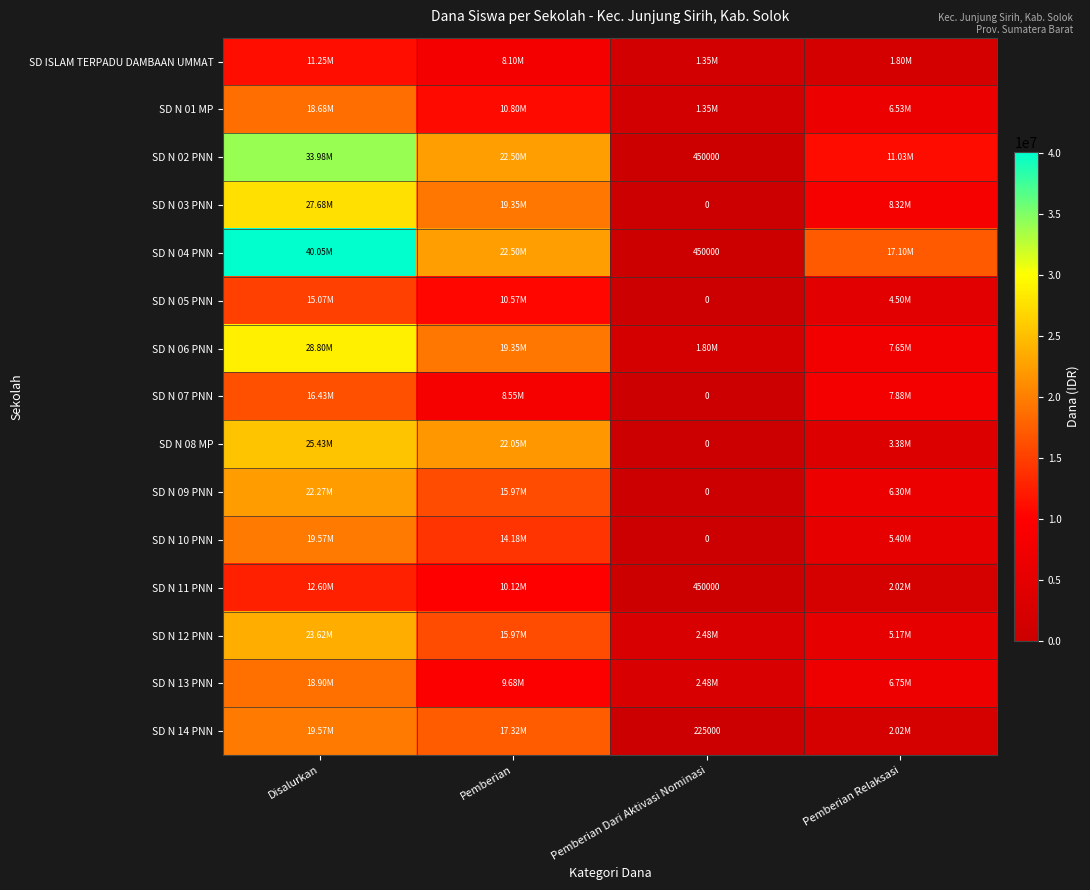

How many SD N 11 PNN values are between 2025000 and 12600000?

3